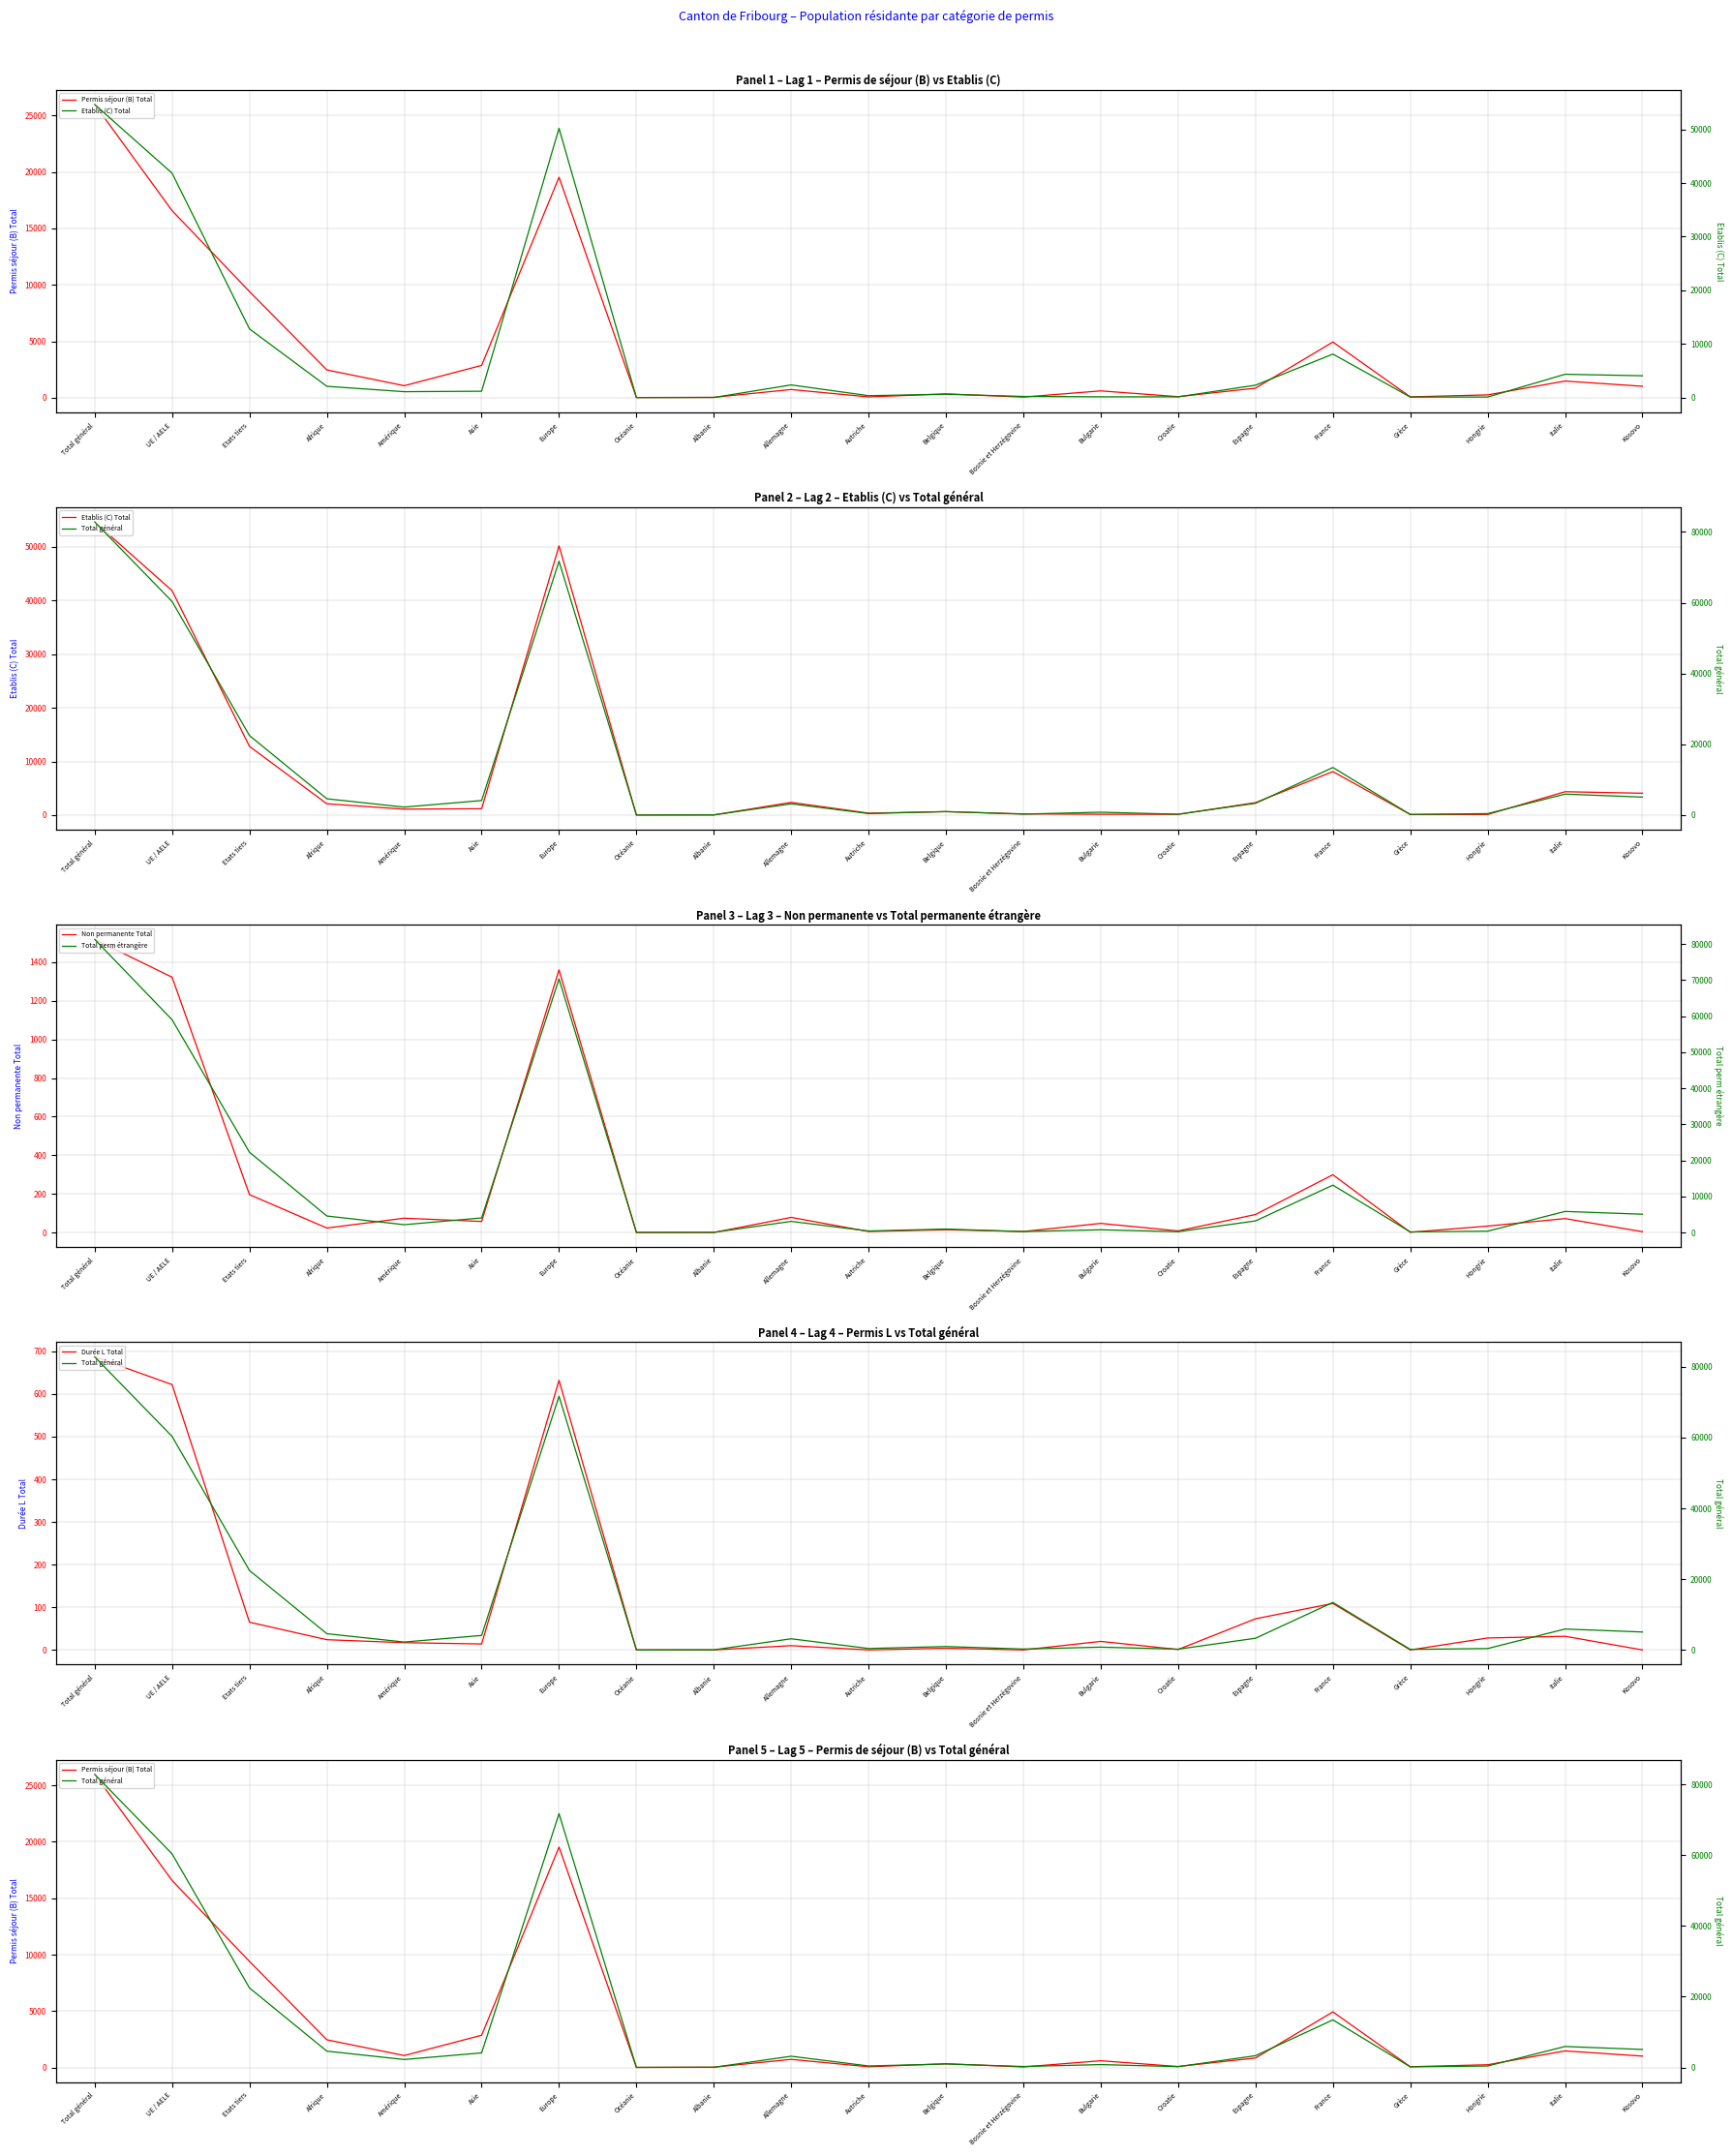

The value of Non permanente Total at Amérique is 74. True or false?

True